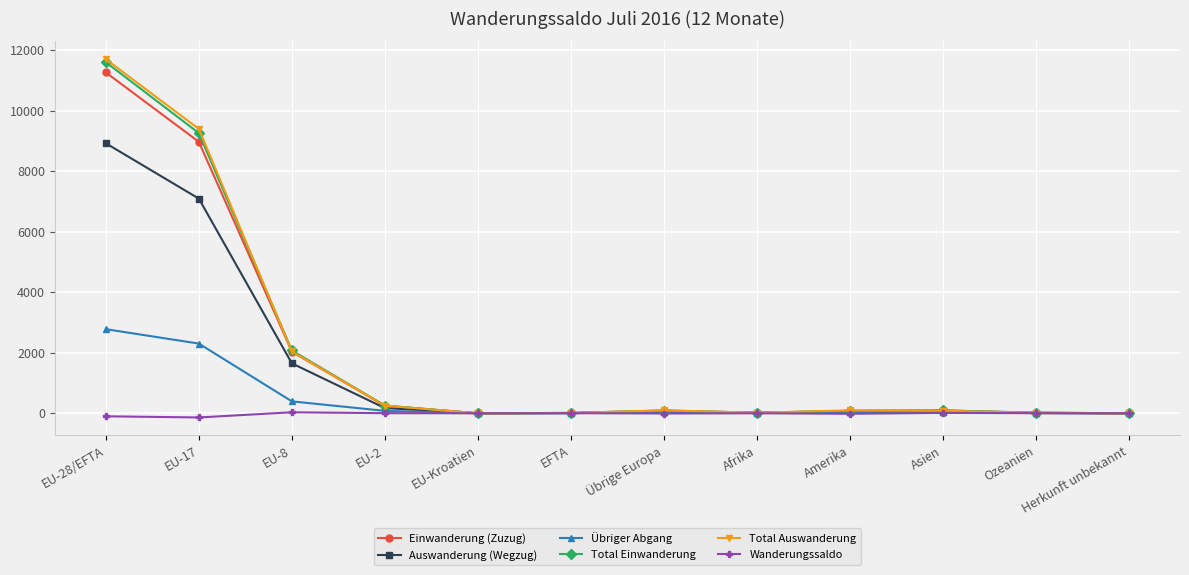

True or false: Übriger Abgang has more than 0 interior local peaks.

True